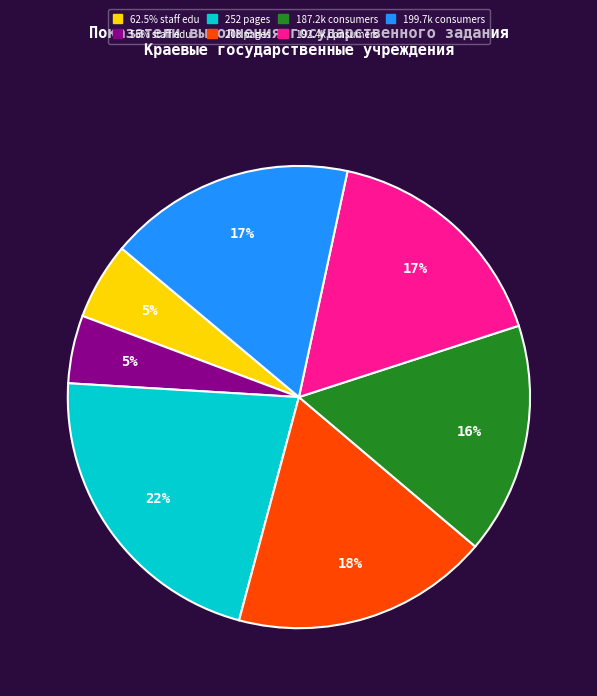

Do 192.4k consumers and 187.2k consumers together represent more than half of the pie?

No